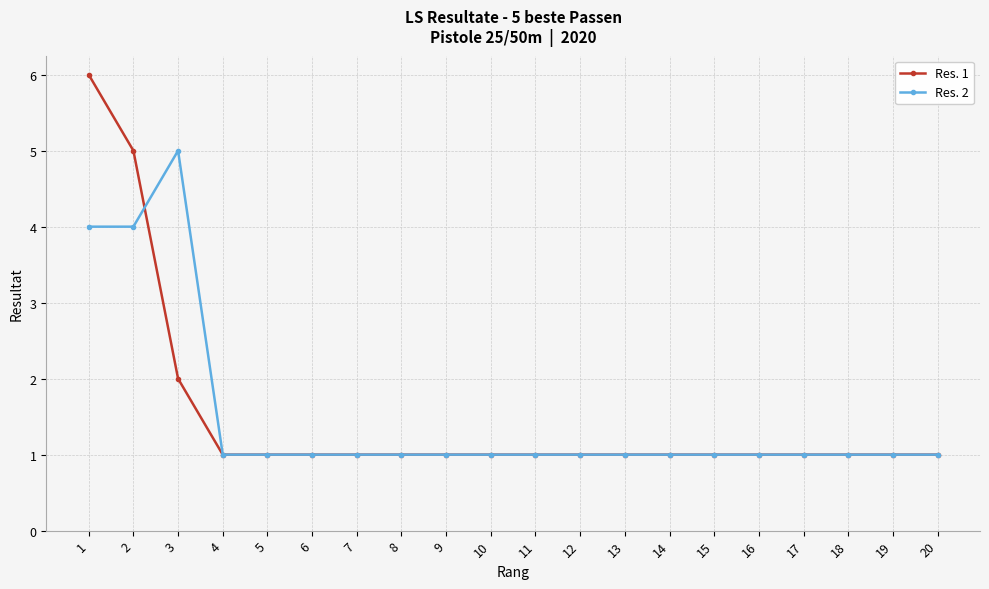

Which series has the largest range (max minus min)?

Res. 1